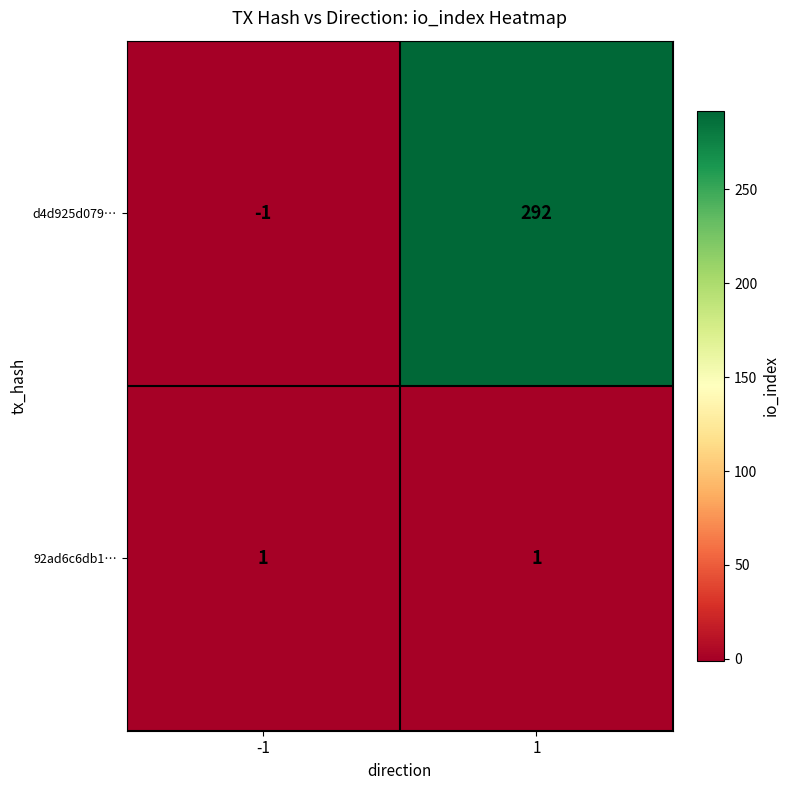

Reading left to right, what are all the values shown in this chart?

d4d925d079…: -1=-1	1=292
92ad6c6db1…: -1=1	1=1